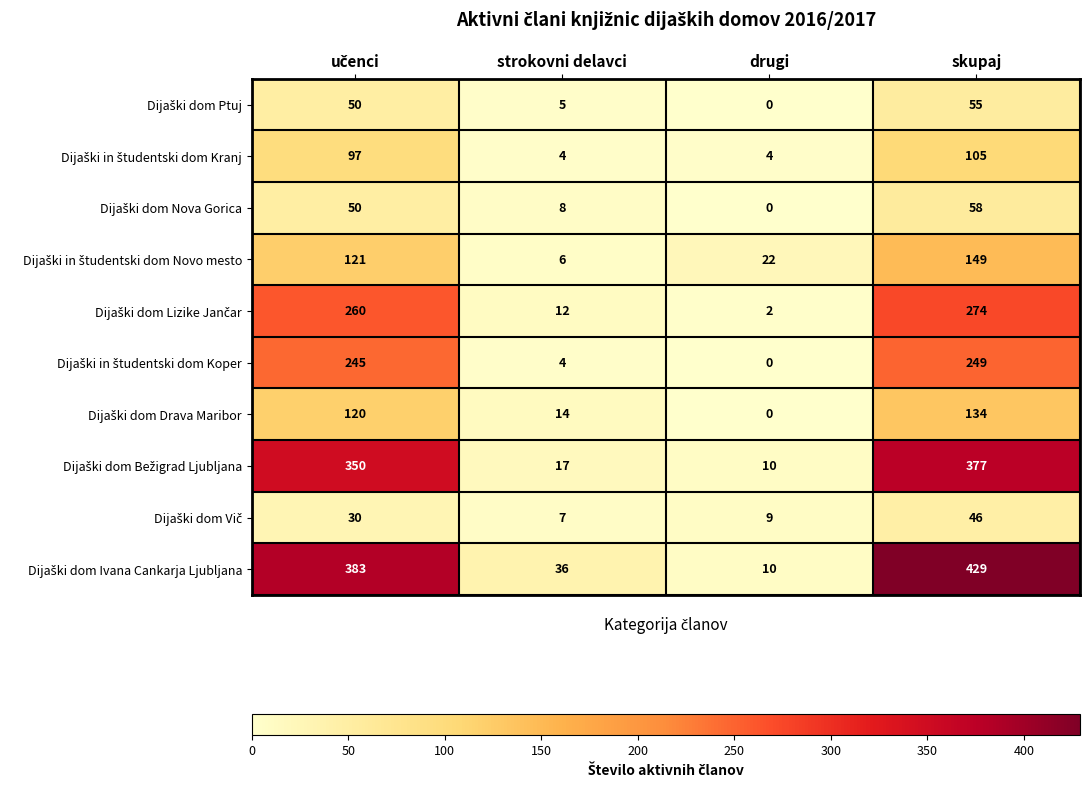

What is the difference between the highest and lowest values at skupaj?

383